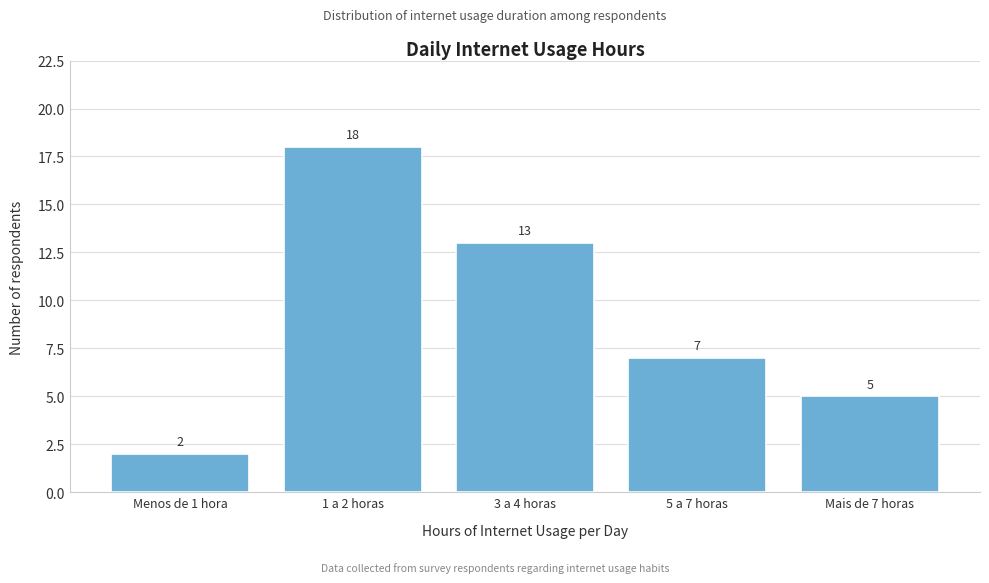

Reading right to left, what are all the values shown in this chart?

Mais de 7 horas=5	5 a 7 horas=7	3 a 4 horas=13	1 a 2 horas=18	Menos de 1 hora=2